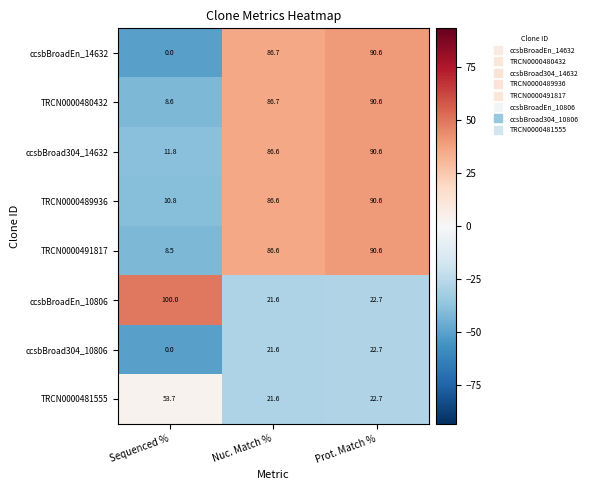

What is the approximate value of TRCN0000481555 at Prot. Match %?

22.7